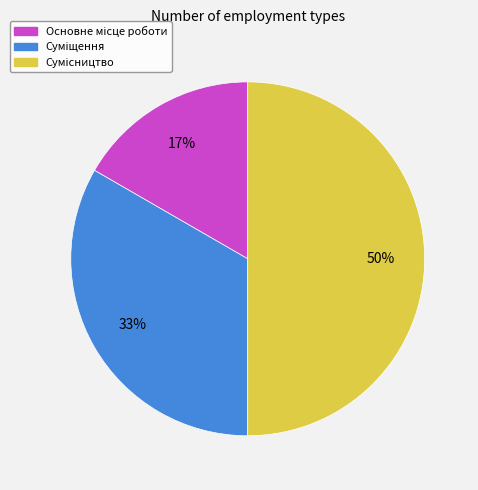

How many segments does this pie chart have?

3